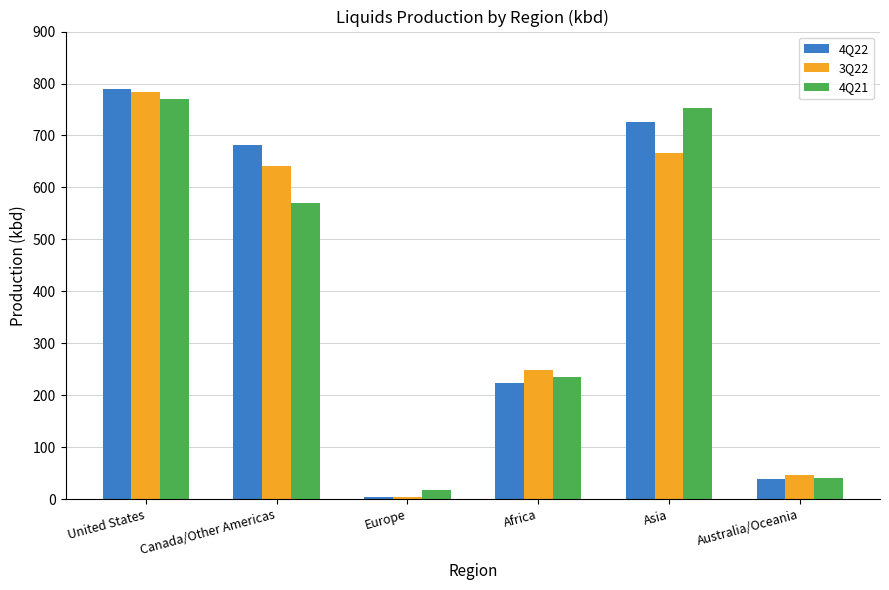

How many categories are shown in the chart?

6